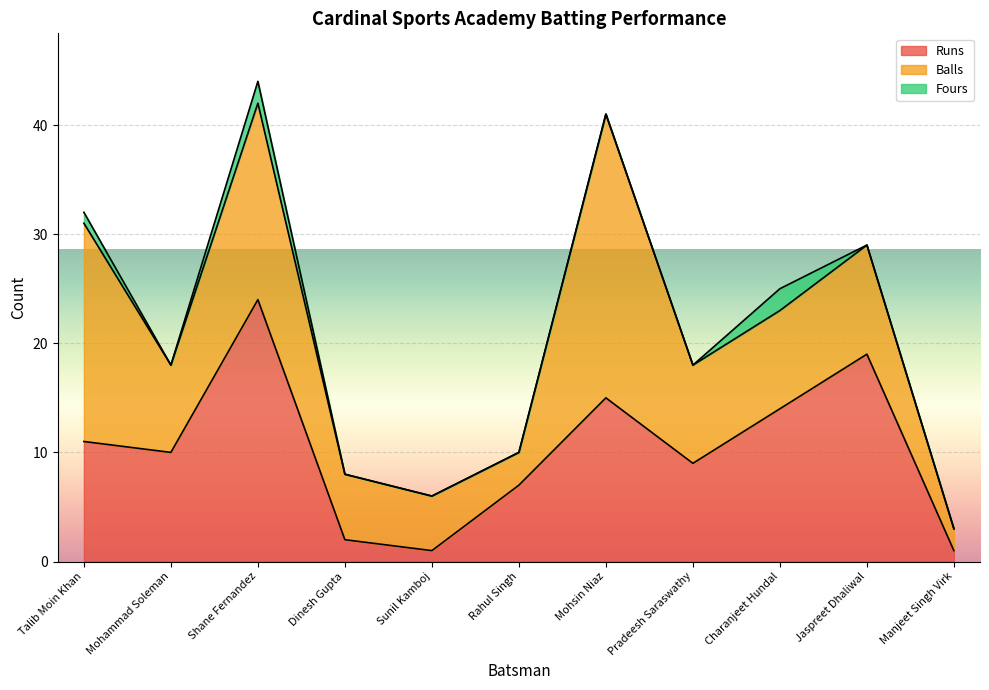

True or false: Balls has more than 0 interior local peaks.

True